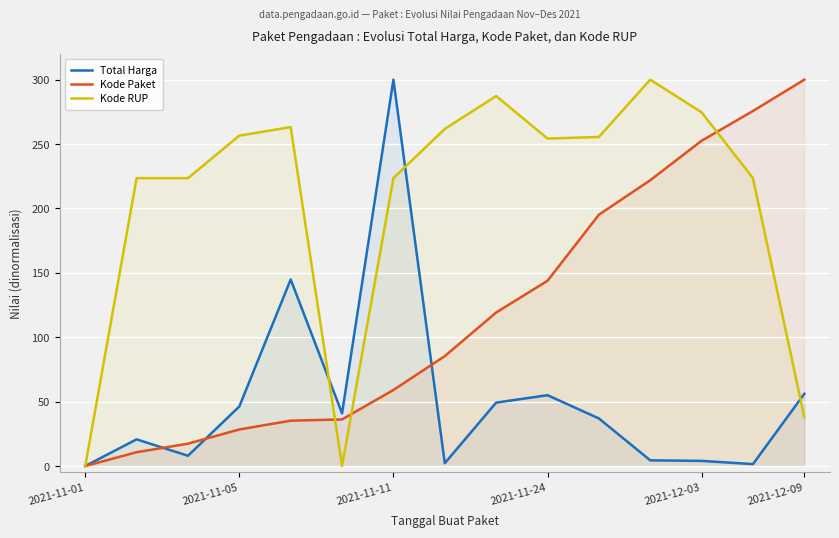

Which series has the largest range (max minus min)?

Total Harga